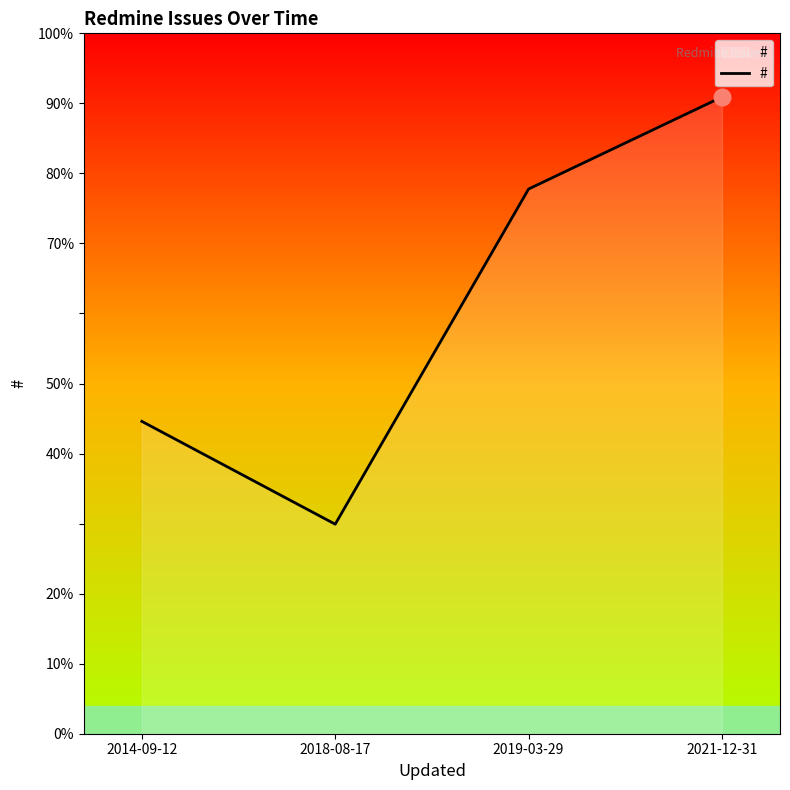

Is it true that the value at 2014-09-12 is 17844?

True